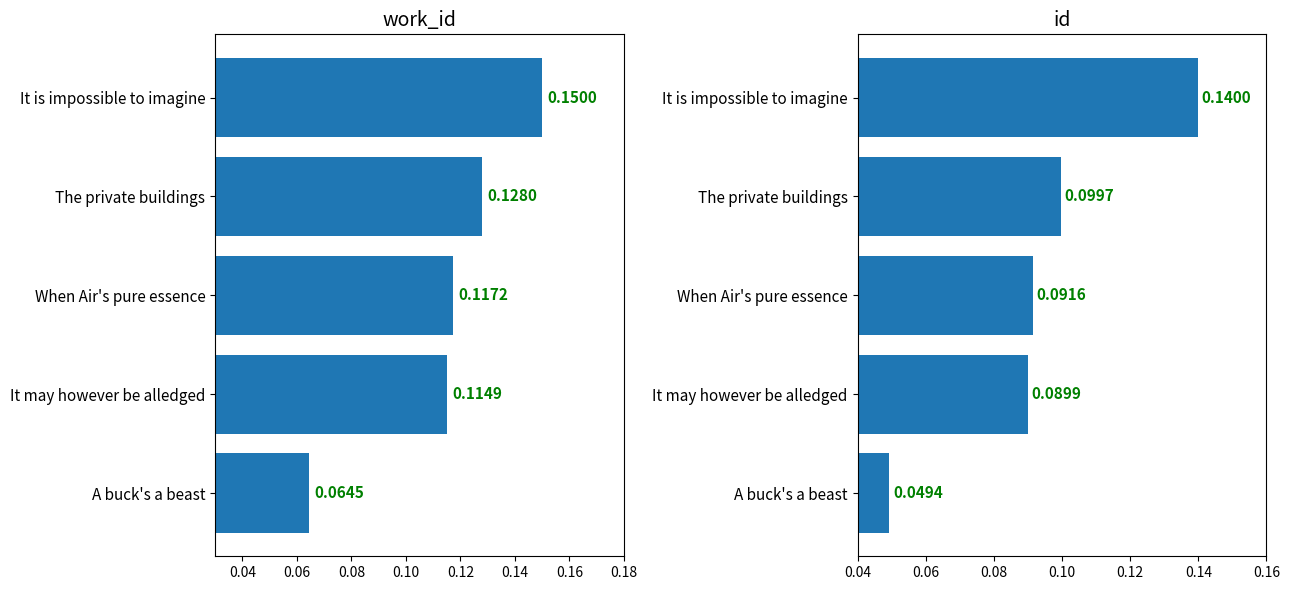

What is the difference between the maximum and minimum values in the id series?

0.1